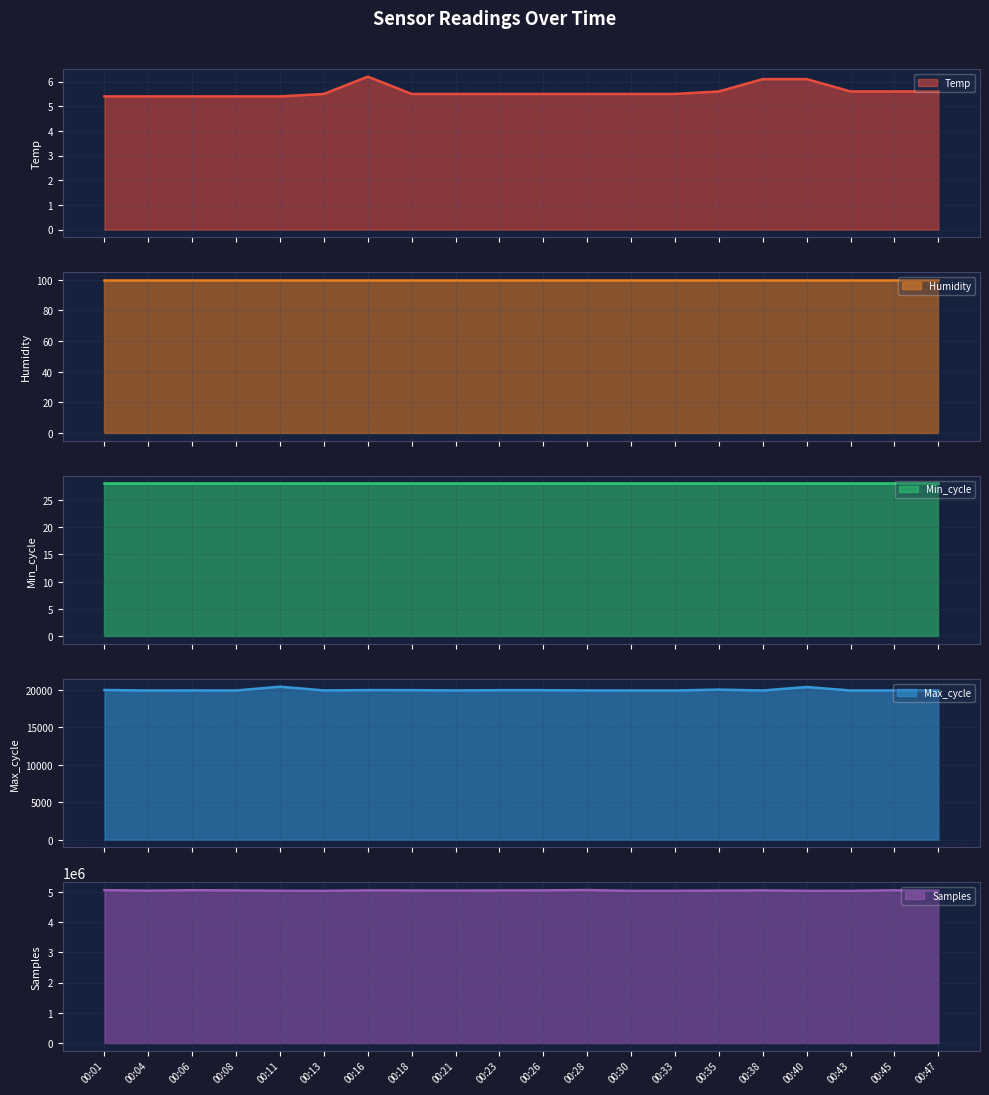

Which category has the highest value across all series?

00:28